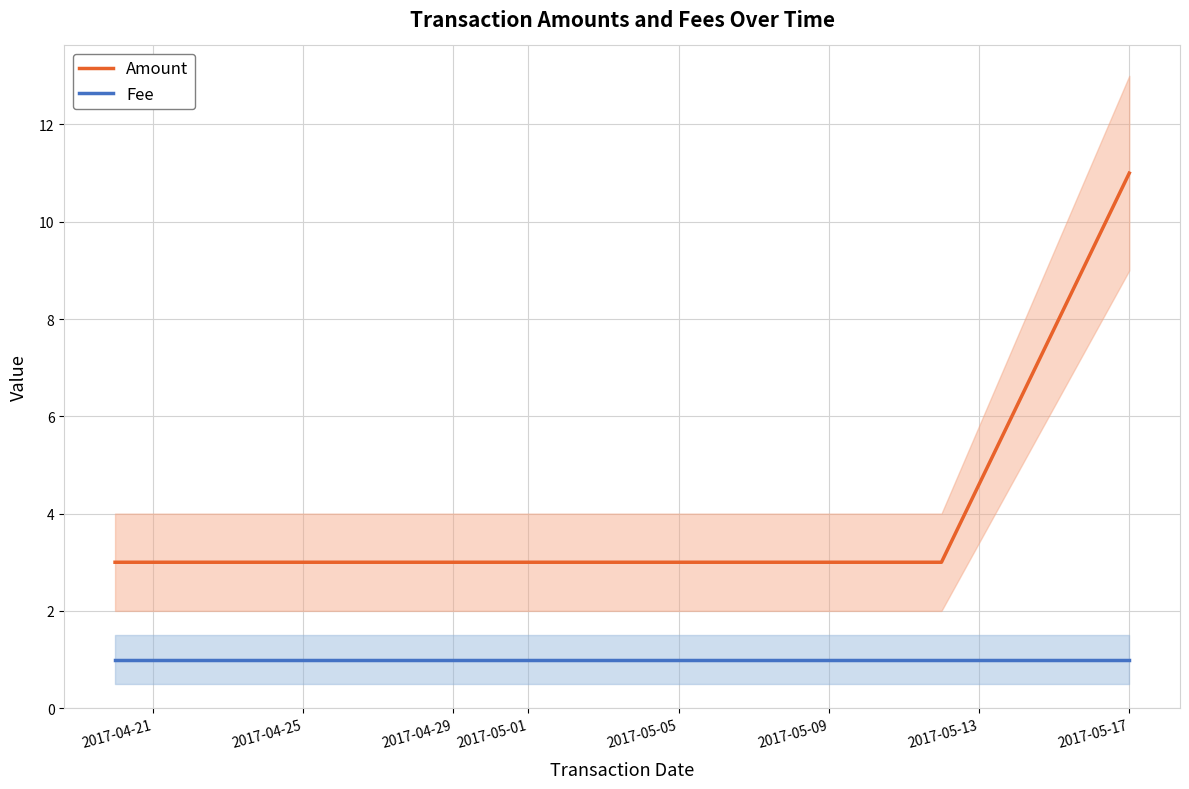

How many categories are shown in the chart?

5